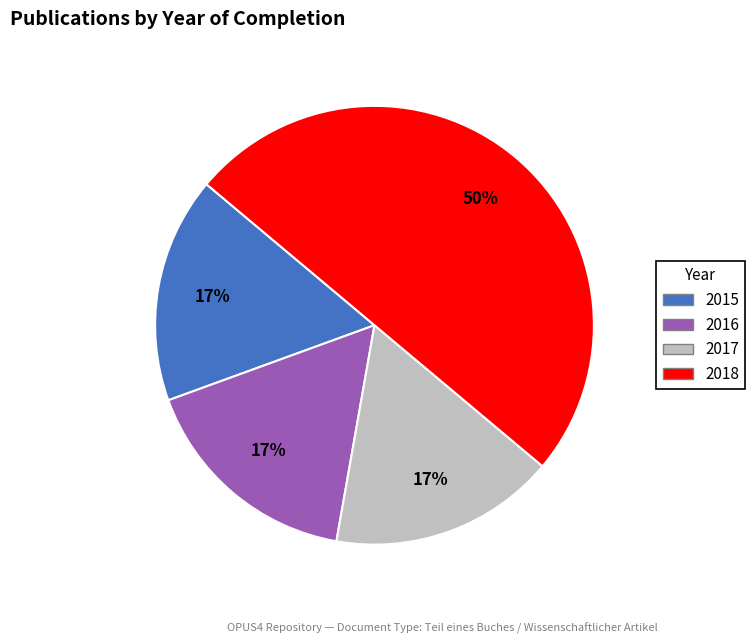

To the nearest percent, what is the average slice percentage?

25%